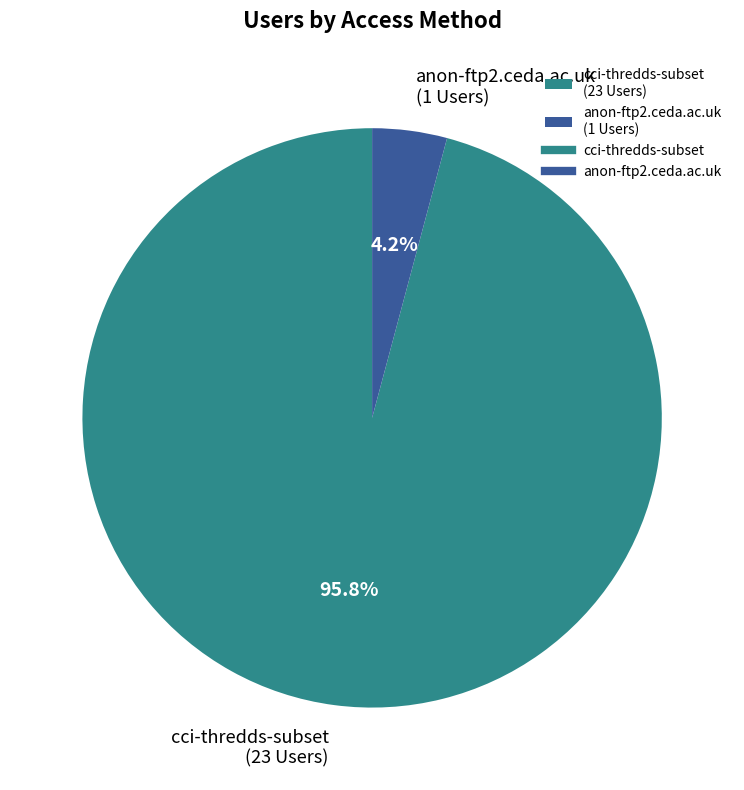

Is the sum of anon-ftp2.ceda.ac.uk and cci-thredds-subset greater than half?

Yes